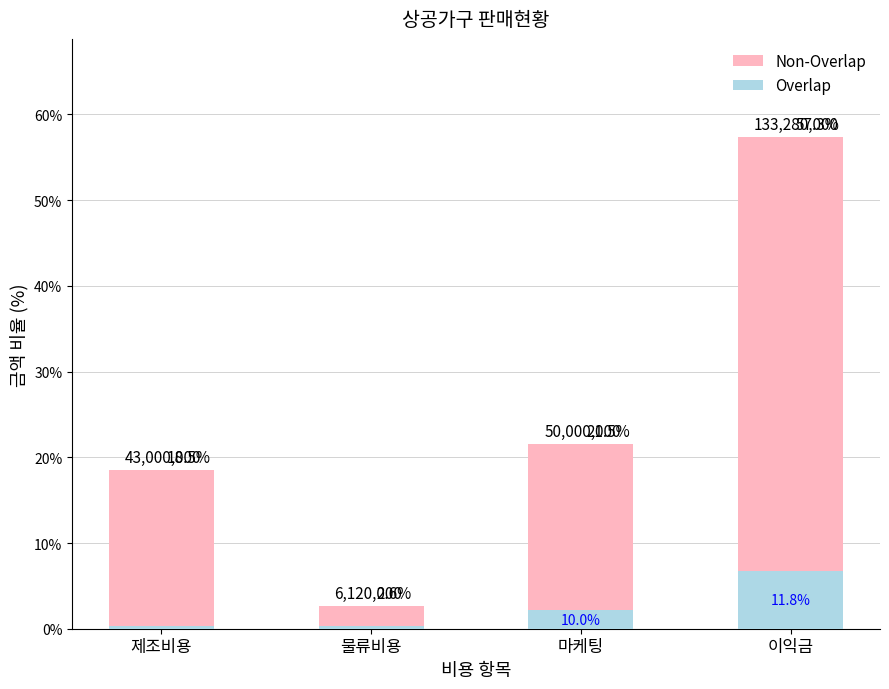

What is the difference between the second highest and second lowest values in the Non-Overlap series?

3.0